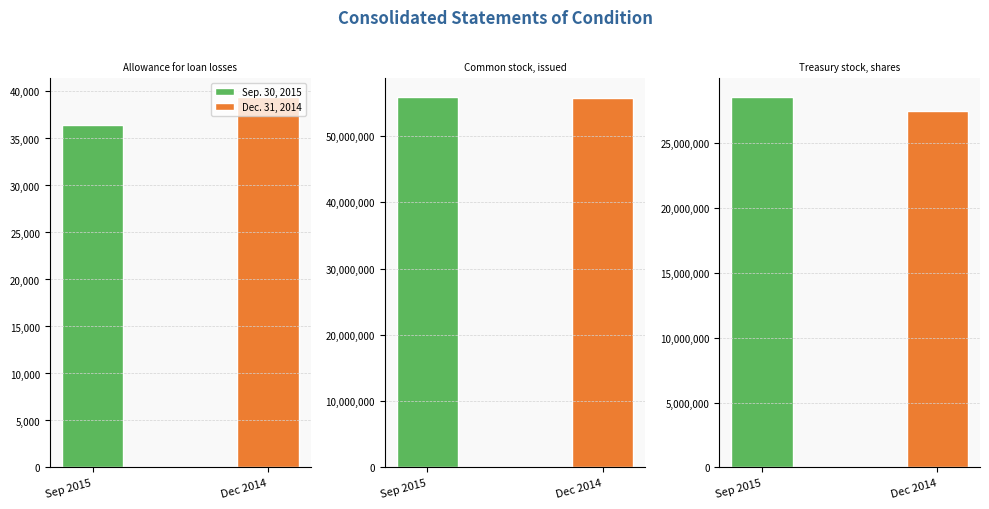

What are all the series names shown in the legend?

Sep. 30, 2015, Dec. 31, 2014